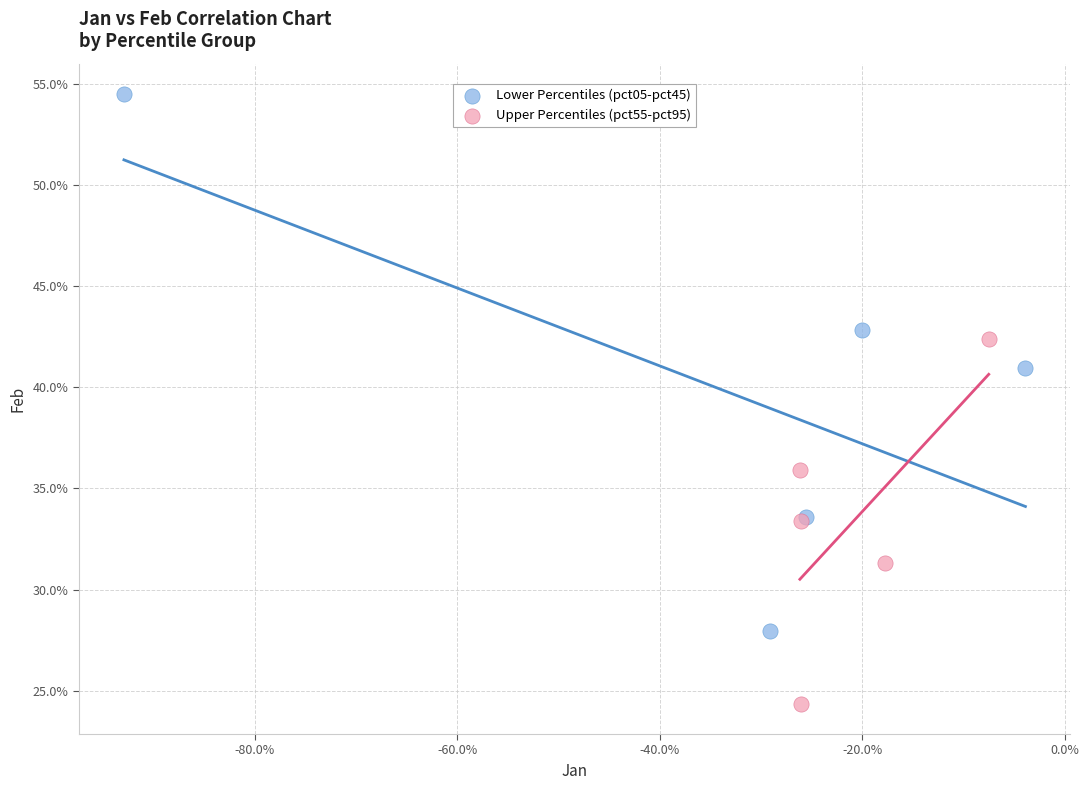

Which series has the widest spread of Y values?

Lower Percentiles (pct05-pct45)